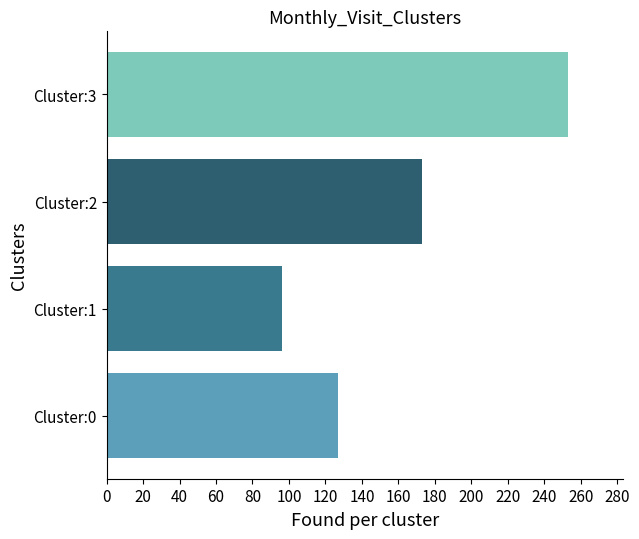

The value at Cluster:1 is 138. True or false?

False